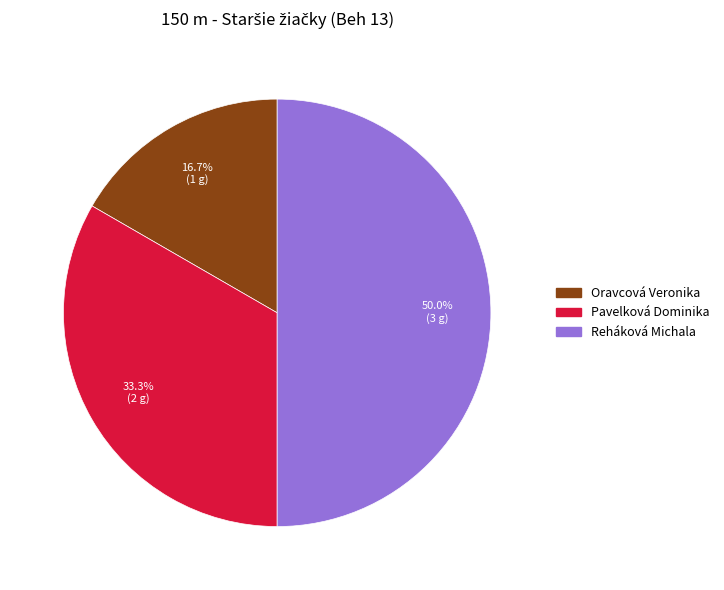

How many segments does this pie chart have?

3